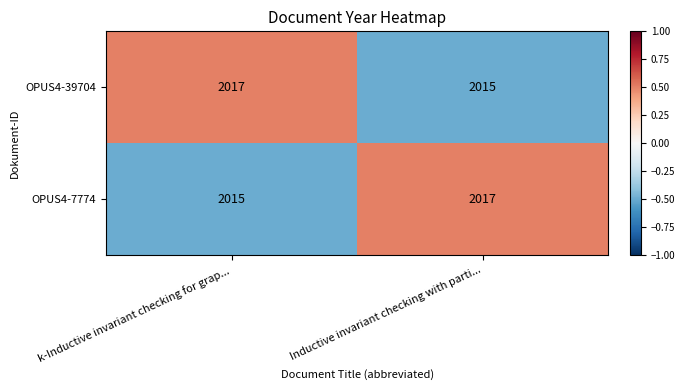

How many data points does each series have?

2